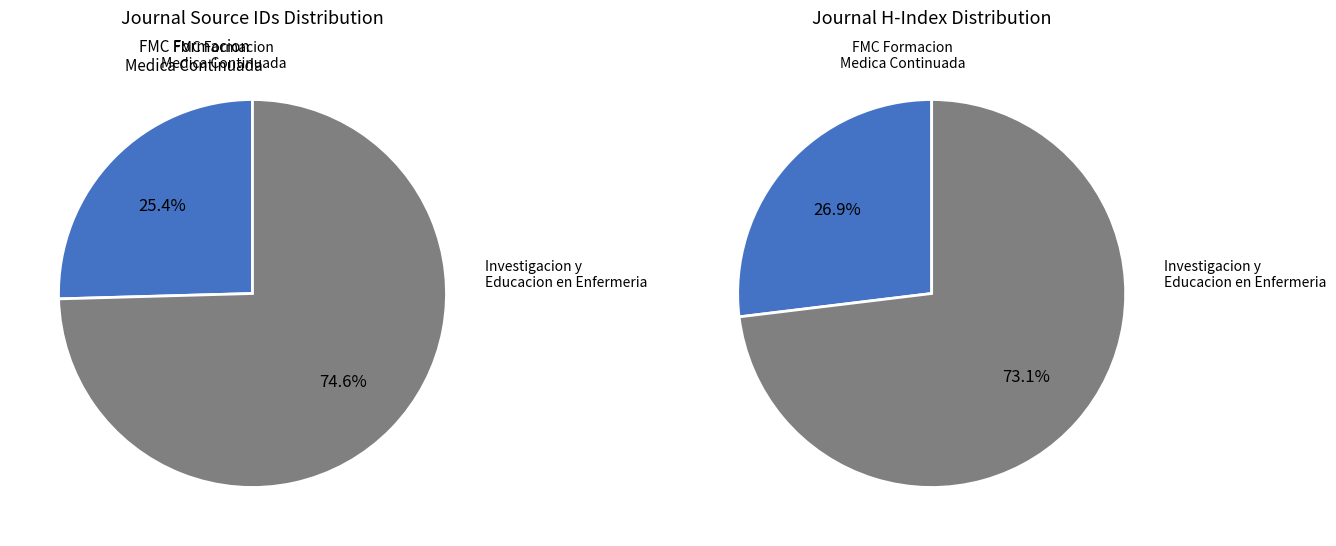

Is it true that FMC Formacion Medica Continuada en Atencion Primaria is 14% of the pie?

False